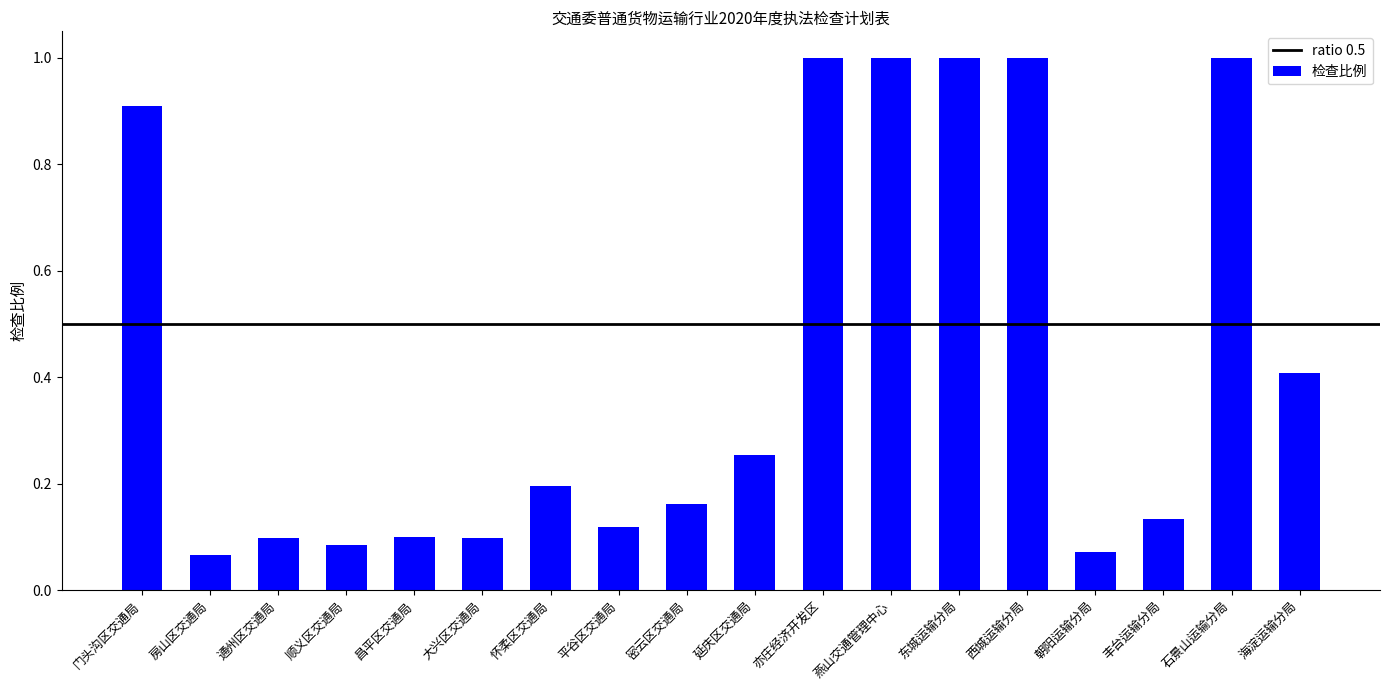

Is it true that the value at 密云区交通局 is 0.2?

True